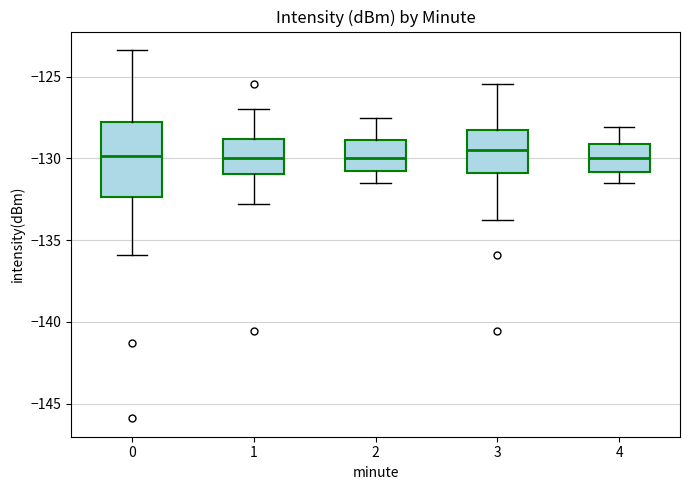

Reading left to right, transcribe this box plot: for each box, give where its median line is, the range the box spans, and where its two whiskers end, as read against the y-axis. The values are not printed on the chart, so give them approximately, as read against the axis.

0: median -130.0, box -132.5 to -128.0, whiskers -136.0 to -123.5
1: median -130.0, box -131.0 to -129.0, whiskers -133.0 to -127.0
2: median -130.0, box -131.0 to -129.0, whiskers -131.5 to -127.5
3: median -129.5, box -131.0 to -128.5, whiskers -134.0 to -125.5
4: median -130.0, box -131.0 to -129.0, whiskers -131.5 to -128.0